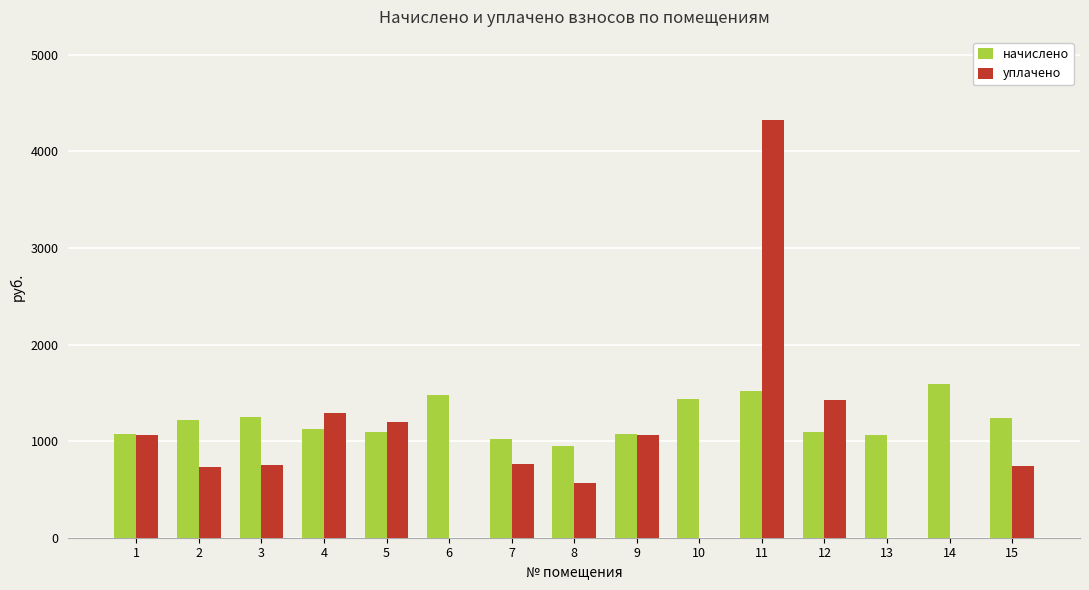

How many values in the уплачено series exceed 751?

8